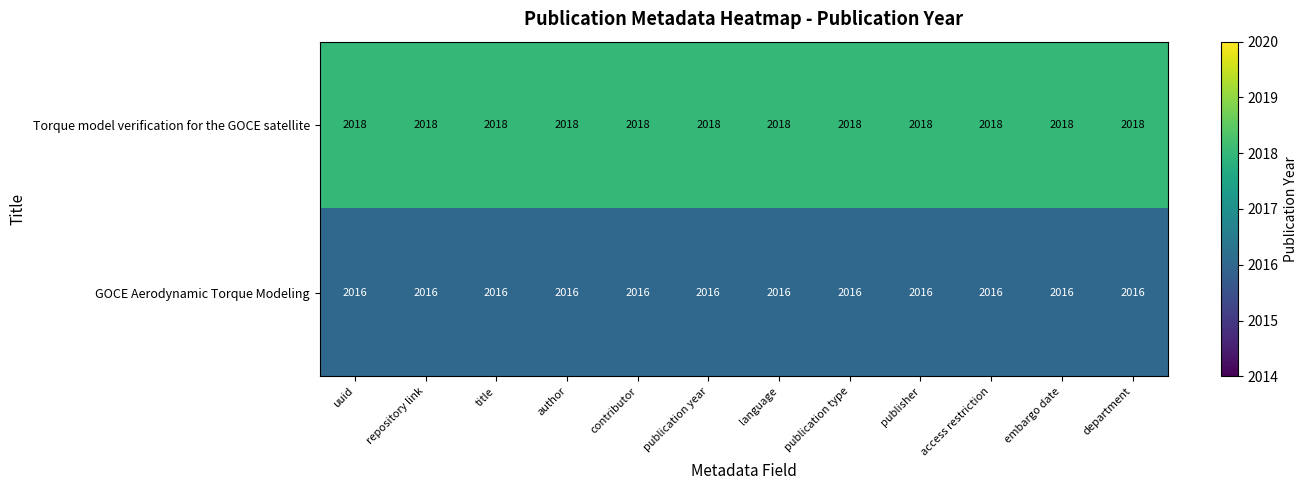

What is the total value across all series at publication type?

4034